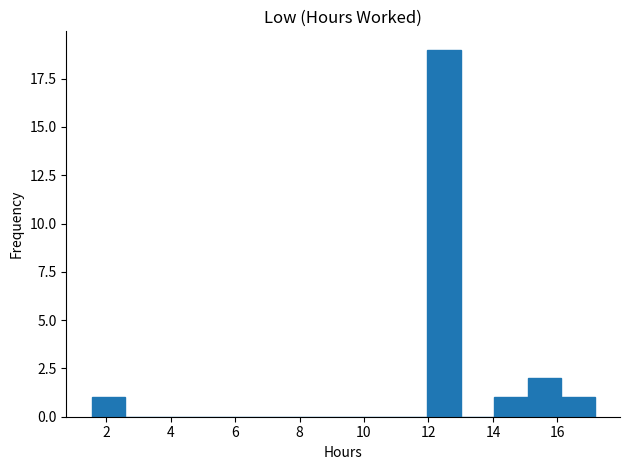

Reading left to right, list every bar in this chart as the range it spans on the x-axis followed by its height. Neither the bar edges nor the heights are printed on the chart, so give them approximately, as read against the axes.

1.6 to 2.6: 1
2.6 to 3.6: 0
3.6 to 4.6: 0
4.6 to 5.8: 0
5.8 to 6.8: 0
6.8 to 7.8: 0
7.8 to 8.8: 0
8.8 to 9.8: 0
9.8 to 11.0: 0
11.0 to 12.0: 0
12.0 to 13.0: 19
13.0 to 14.0: 0
14.0 to 15.0: 1
15.0 to 16.2: 2
16.2 to 17.2: 1